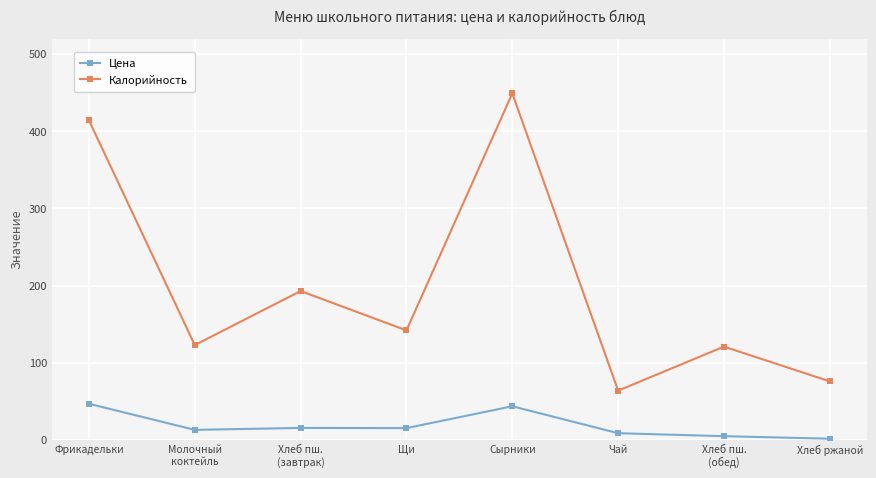

What is the label of the 8th point from the right?

Фрикадельки